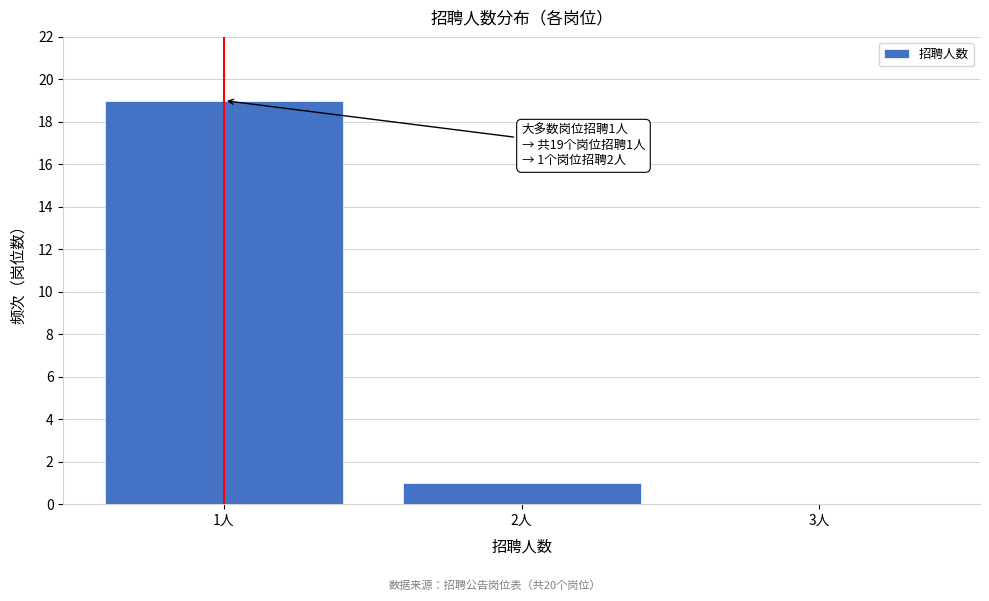

Reading left to right, list all the values displayed in this chart.

1人=19	2人=1	3人=0